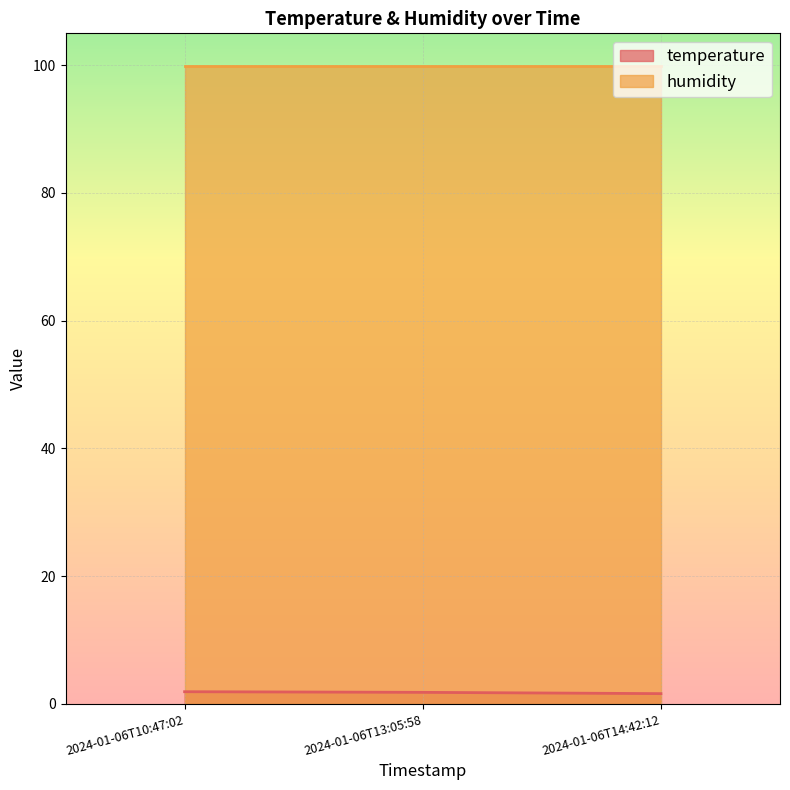

The value at 2024-01-06T13:05:58 is 2.9. True or false?

False